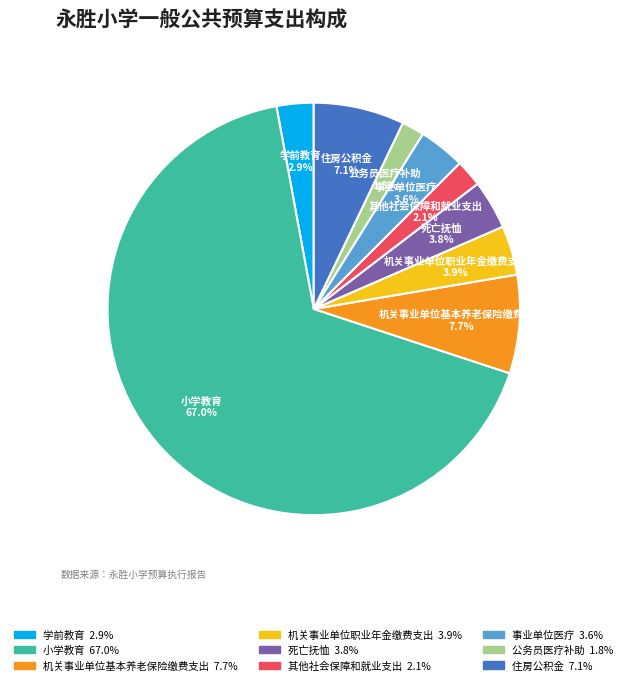

To the nearest percent, what percentage of the pie is 死亡抚恤?

4%